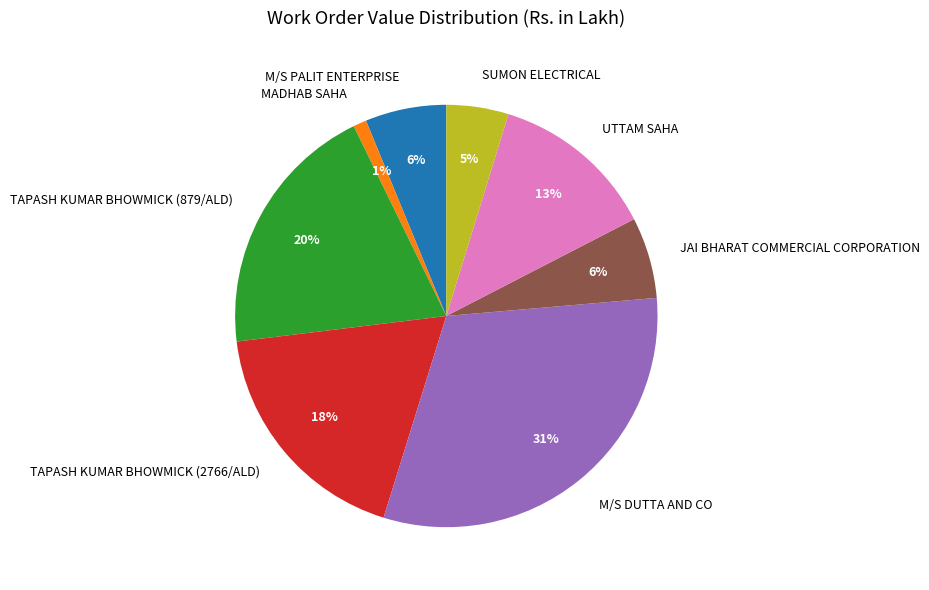

Which has a higher value, UTTAM SAHA or SUMON ELECTRICAL?

UTTAM SAHA